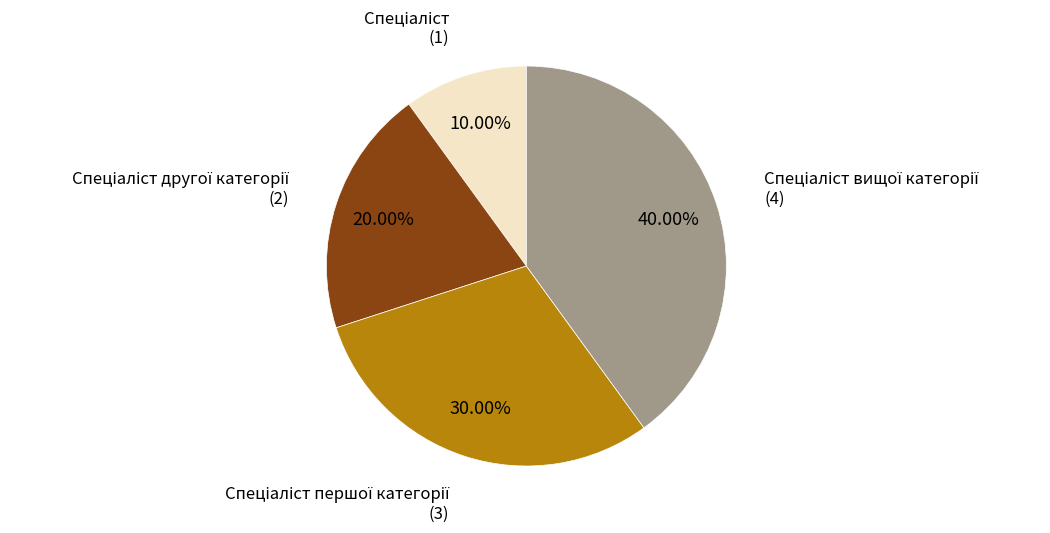

Does any single category account for the majority?

No